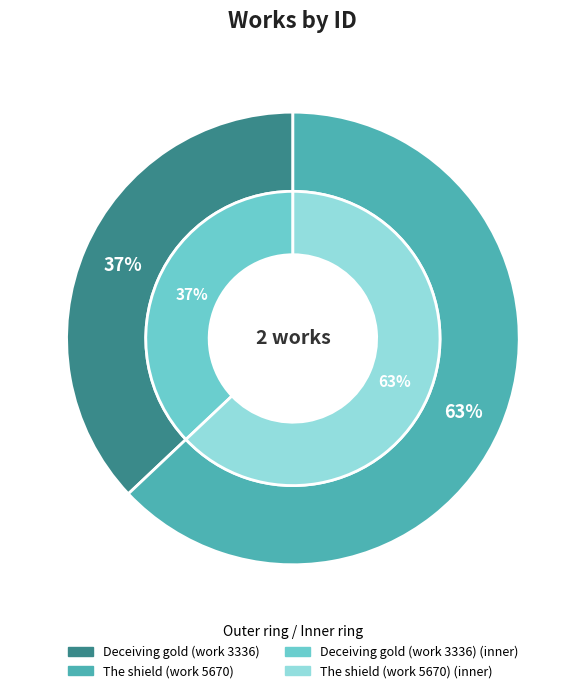

Rank the categories by value from highest to lowest.

The shield (work 5670), Deceiving gold (work 3336)